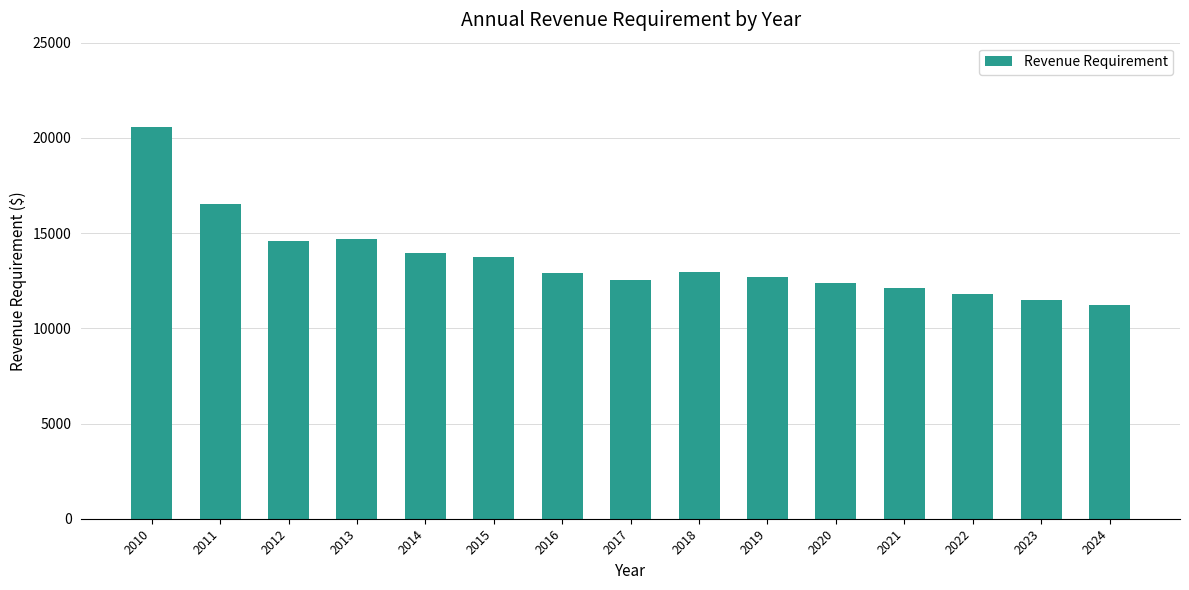

Between 2018 and 2024, which is larger?

2018